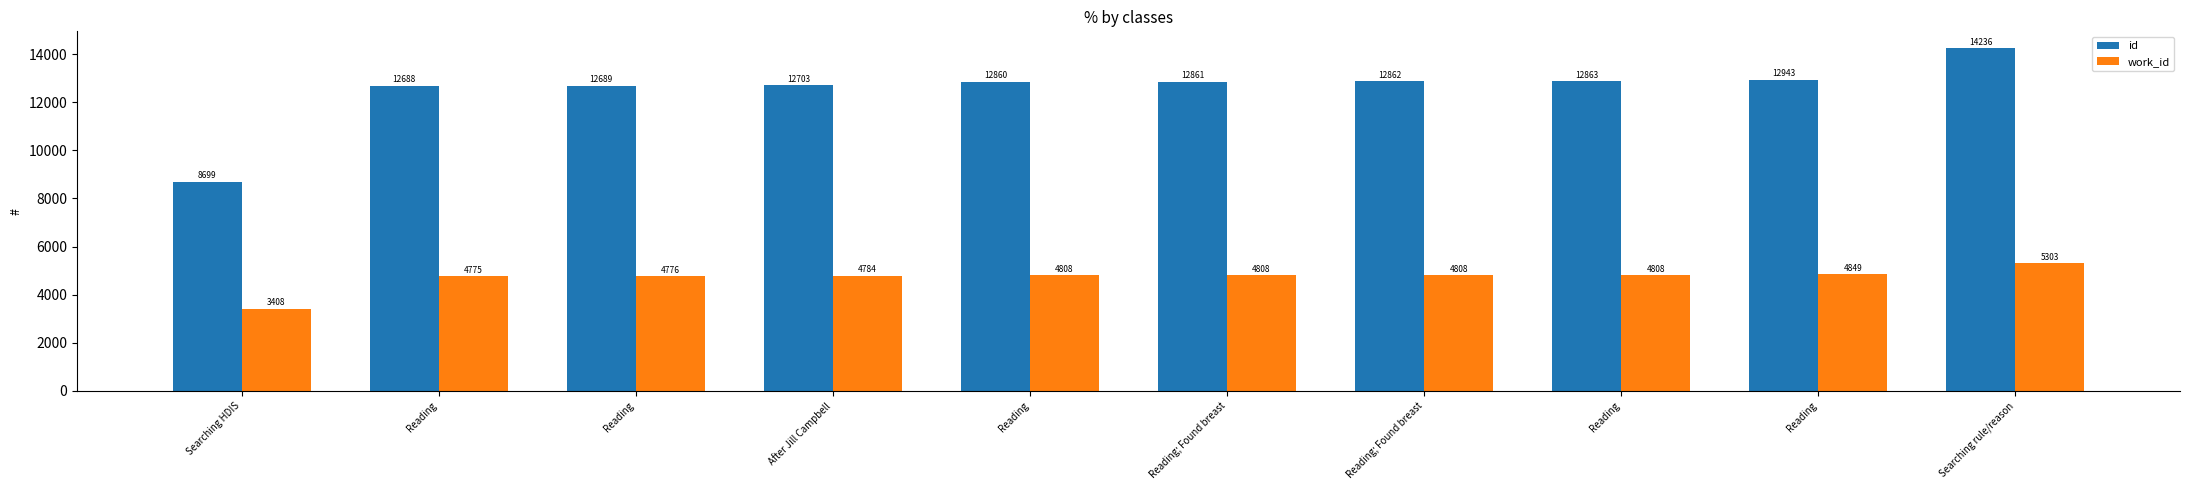

What are all the series names shown in the legend?

id, work_id